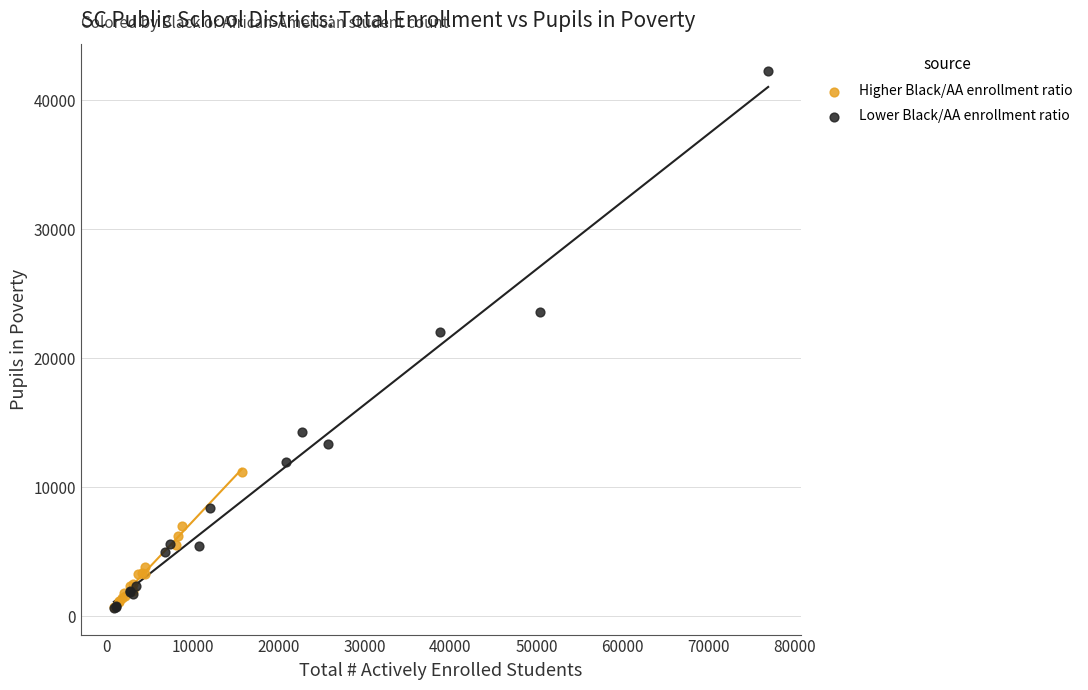

What are all the series names shown in the legend?

Higher Black/AA enrollment ratio, Lower Black/AA enrollment ratio